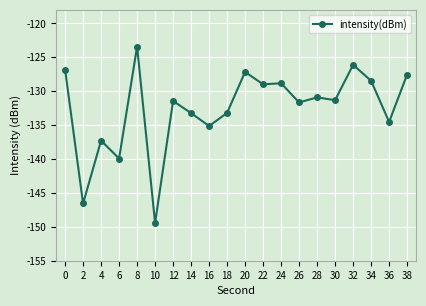

Which category has the lowest value across all series?

10